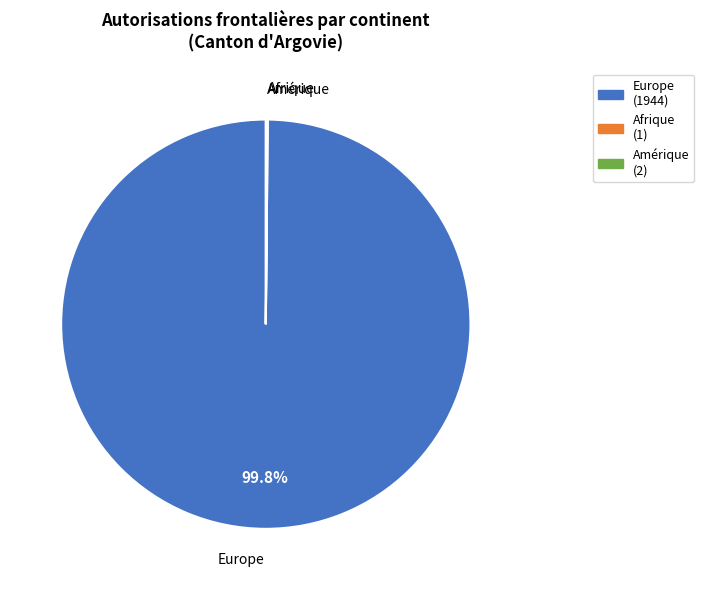

Is there a majority slice in this chart?

Yes